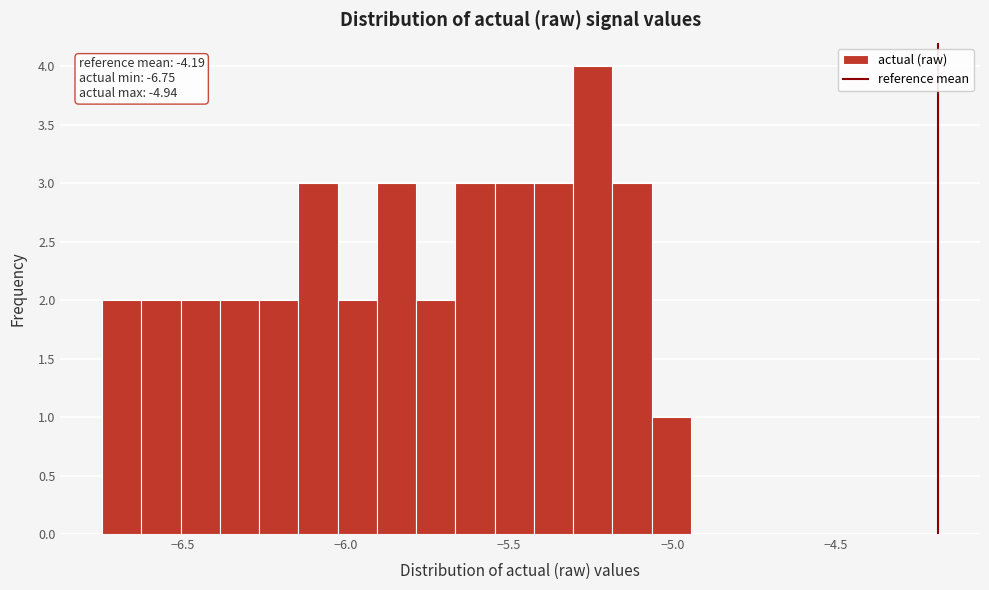

Read against the x-axis, roughly where is the centre of the tallest bar?

-5.25